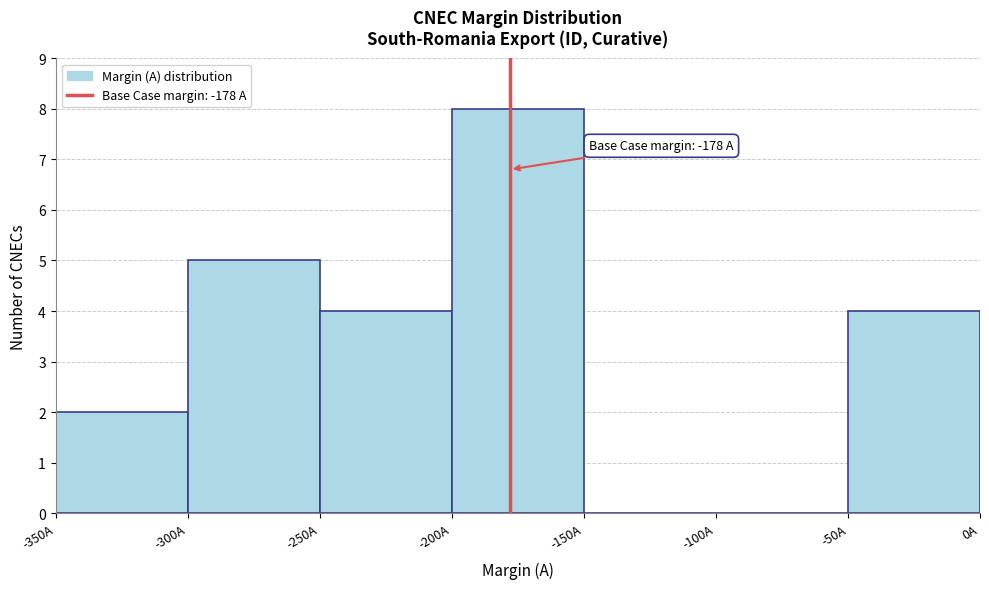

Over which range of the x-axis is the bar tallest?

-200 to -150